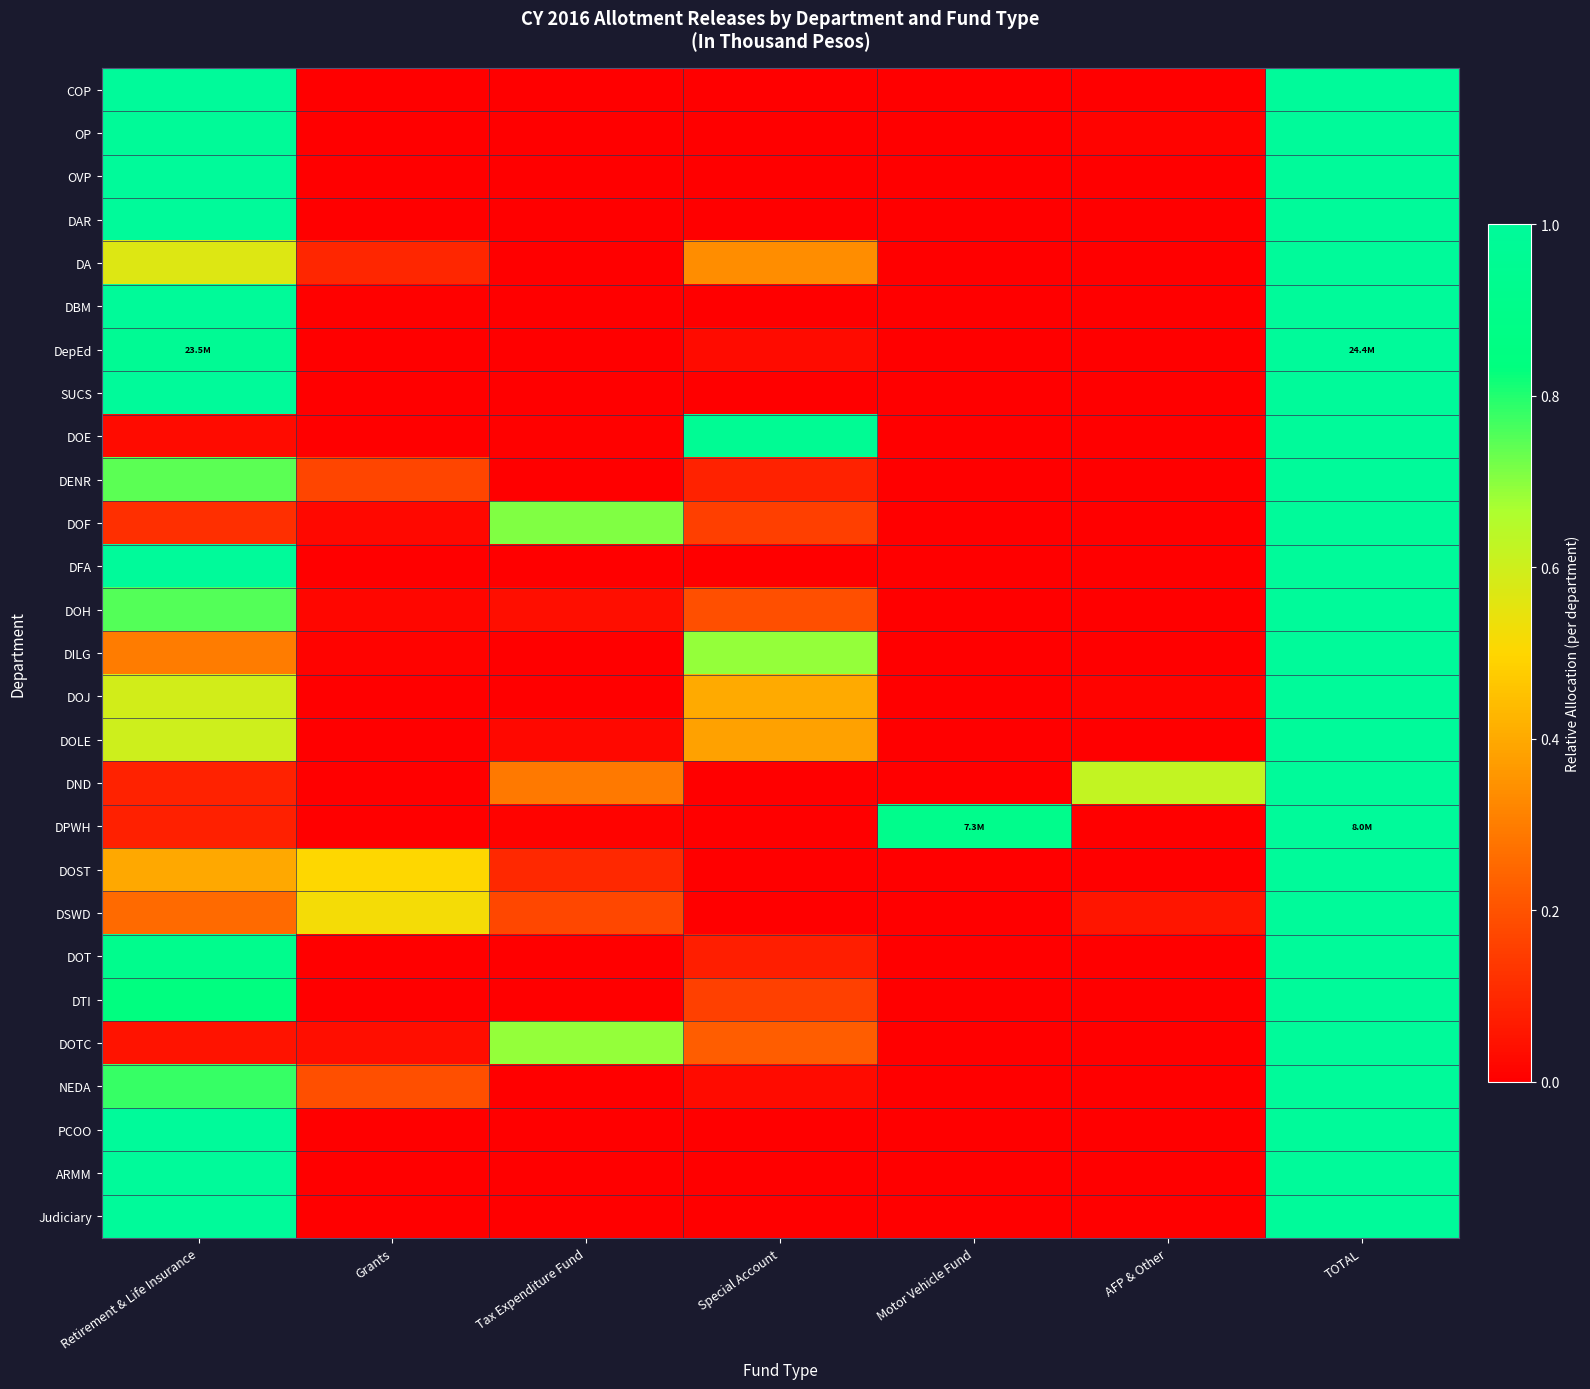

Which has a higher value, Retirement & Life Insurance or Tax Expenditure Fund?

Retirement & Life Insurance